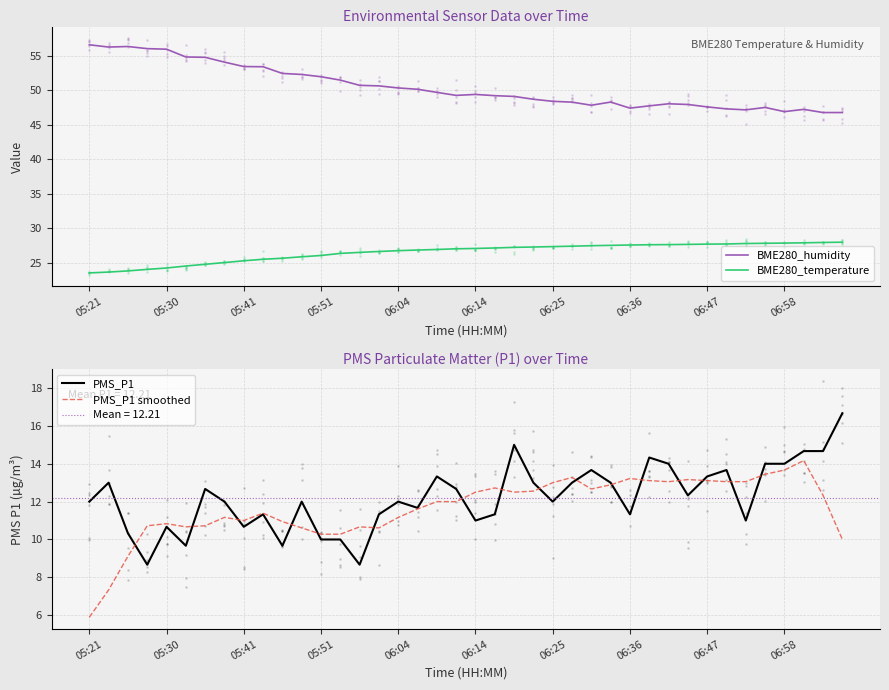

List the series in order of their peak value, lowest first.

PMS_P1 smoothed, PMS_P1, BME280_temperature, BME280_humidity